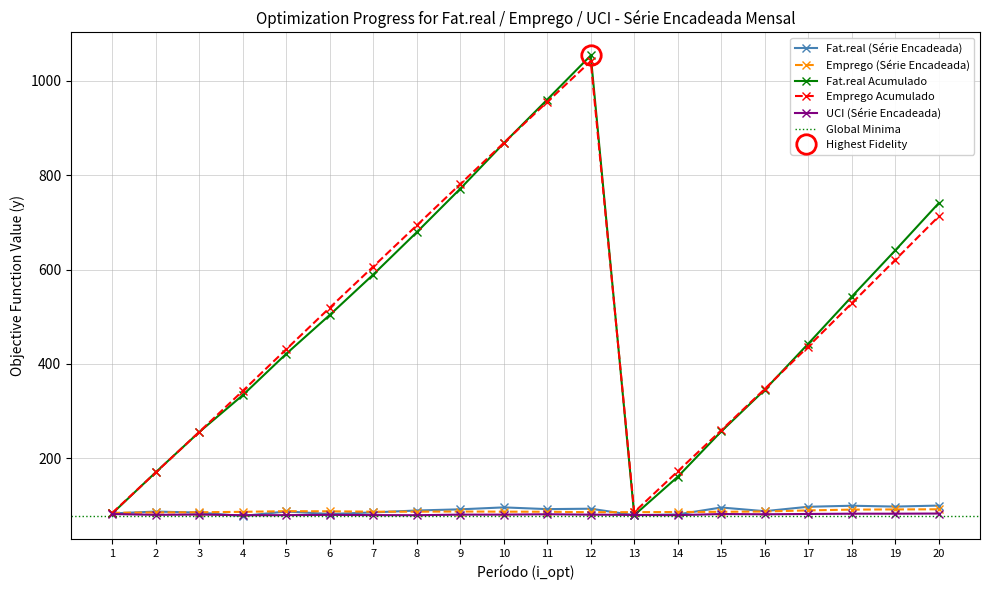

What is the value of the Fat.real Acumulado point at the 14th from the left?

161.1